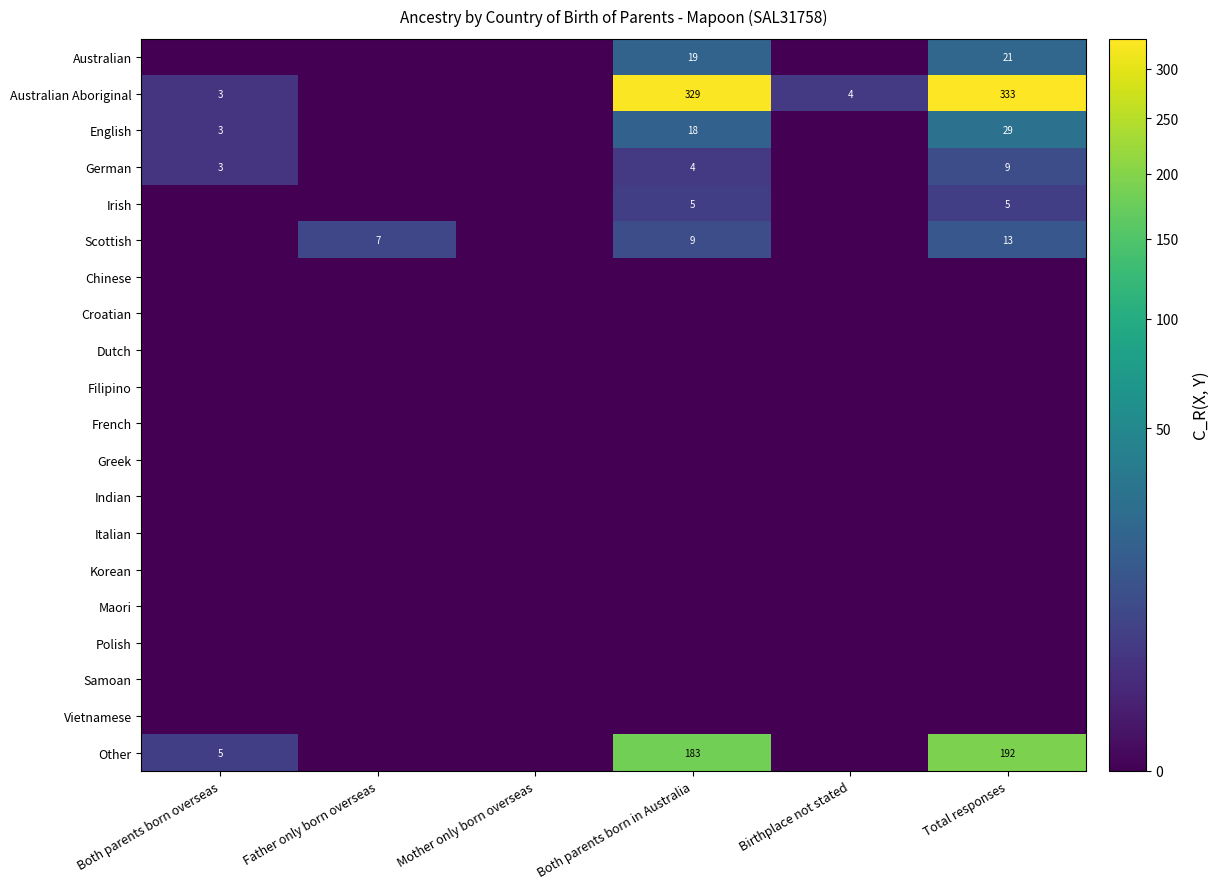

At Both parents born in Australia, list the series in order from smallest to largest.

Chinese, Croatian, Dutch, Filipino, French, Greek, Indian, Italian, Korean, Maori, Polish, Samoan, Vietnamese, German, Irish, Scottish, English, Australian, Other, Australian Aboriginal